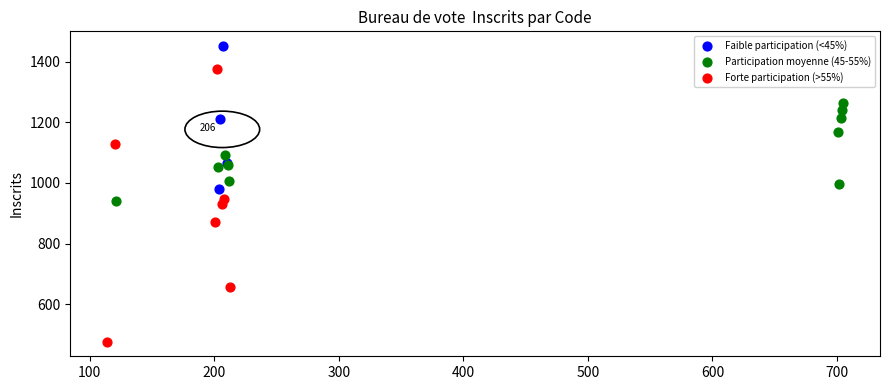

What are all the series names shown in the legend?

Faible participation (<45%), Participation moyenne (45-55%), Forte participation (>55%)